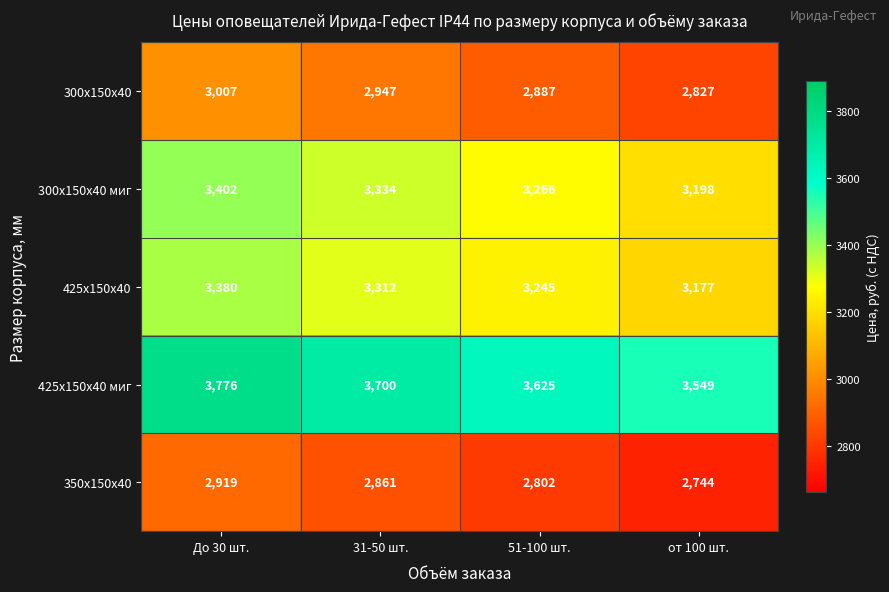

What is the sum of the 425х150х40 values at 51-100 шт. and До 30 шт.?

6625